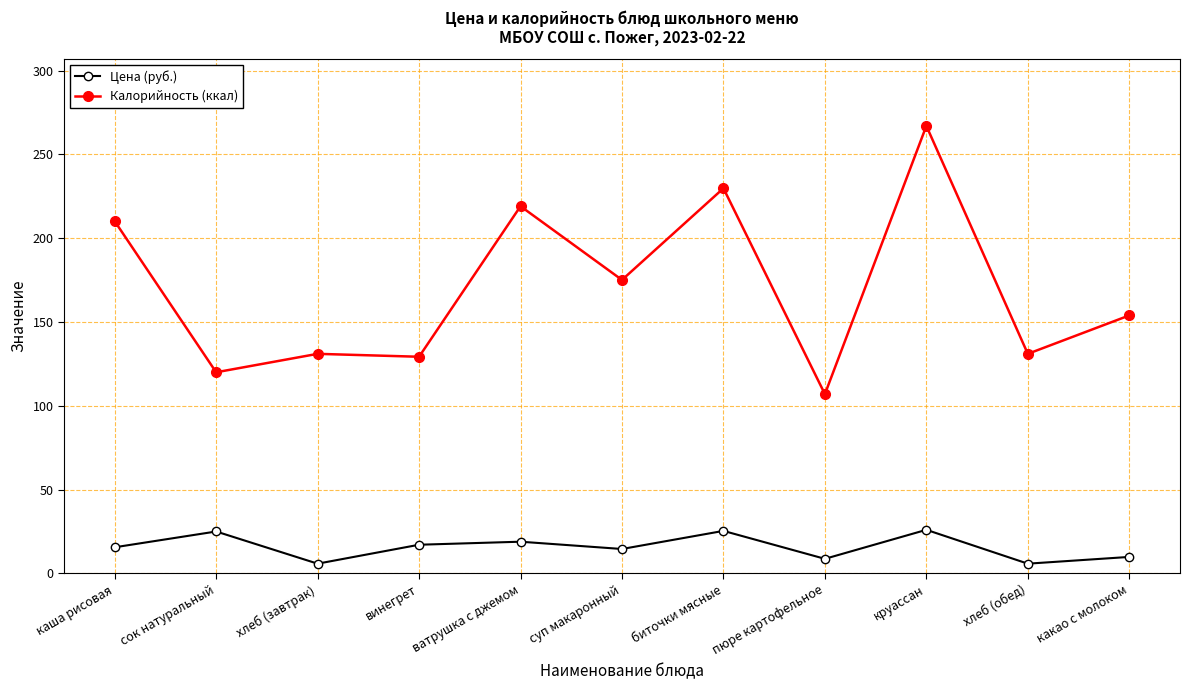

Rank the series by their maximum value, from highest to lowest.

Калорийность (ккал), Цена (руб.)